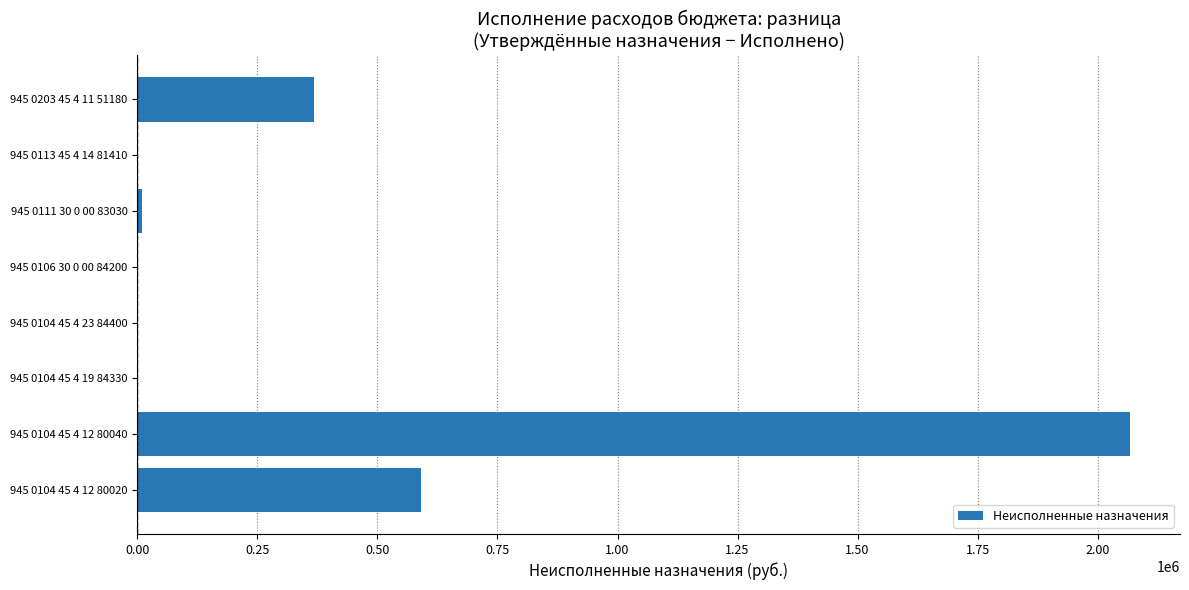

What is the change in value from 945 0113 45 4 14 81410 to 945 0203 45 4 11 51180?

+368228.1